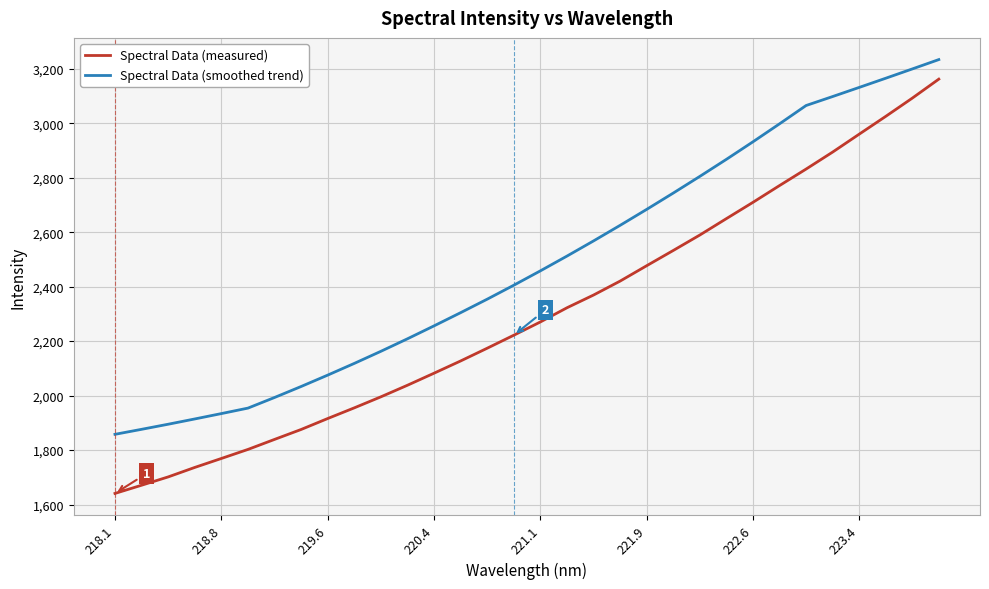

What is the difference between the maximum and minimum values in the Spectral Data (smoothed trend) series?

1375.7